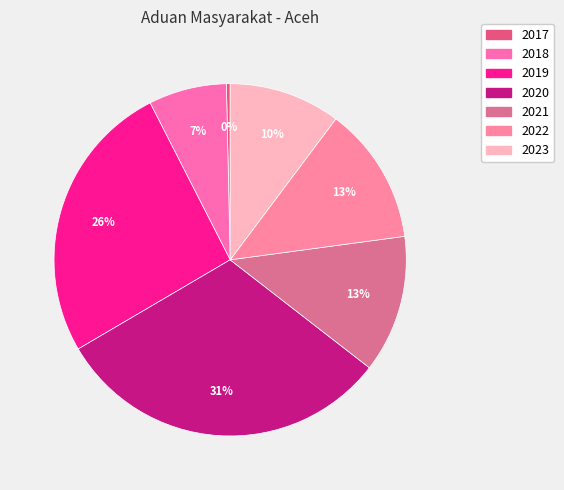

Count the number of slices in the pie.

7